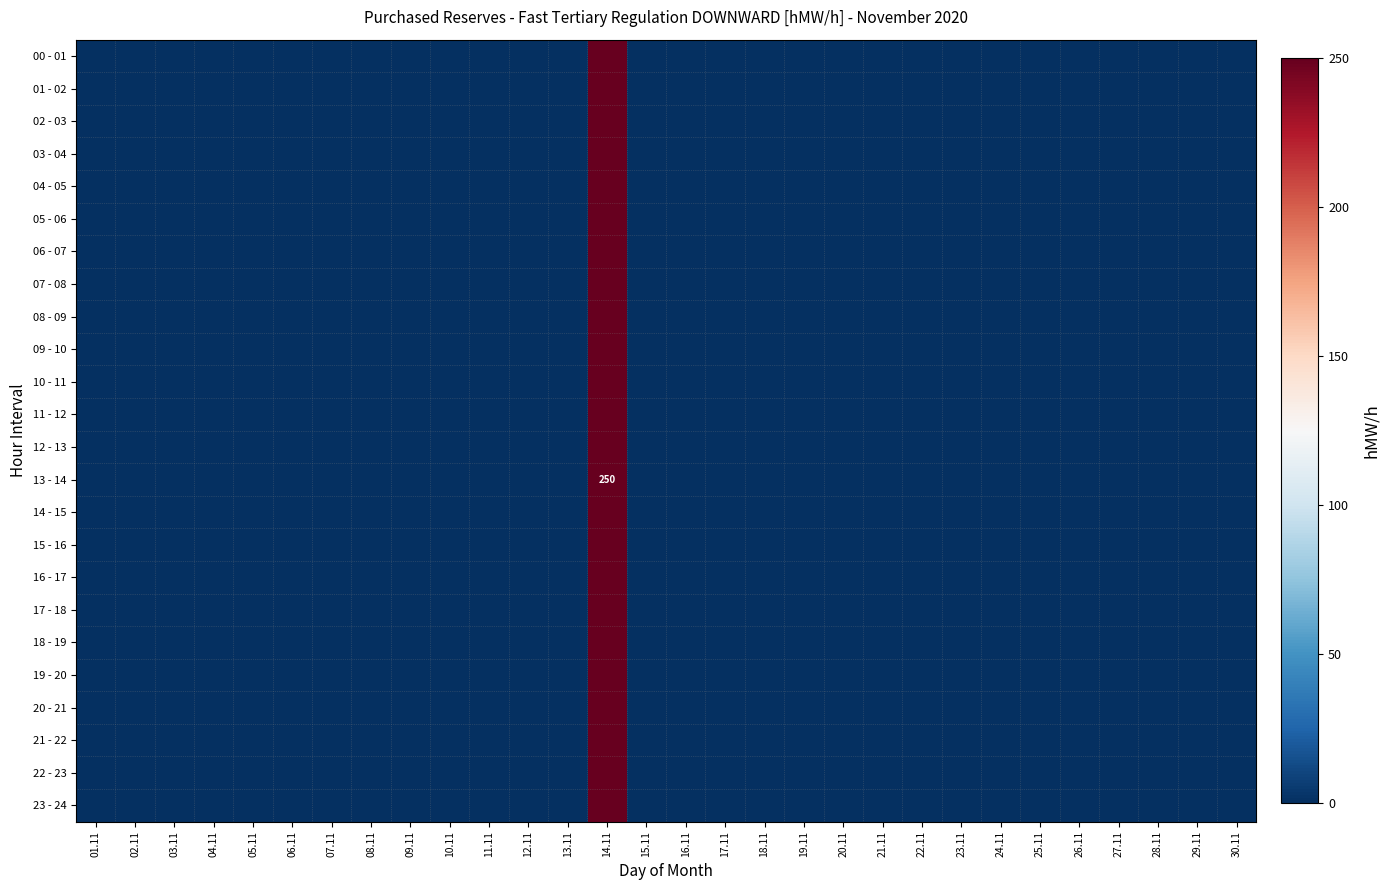

Which series changed the most between 15.11 and 24.11?

00 - 01